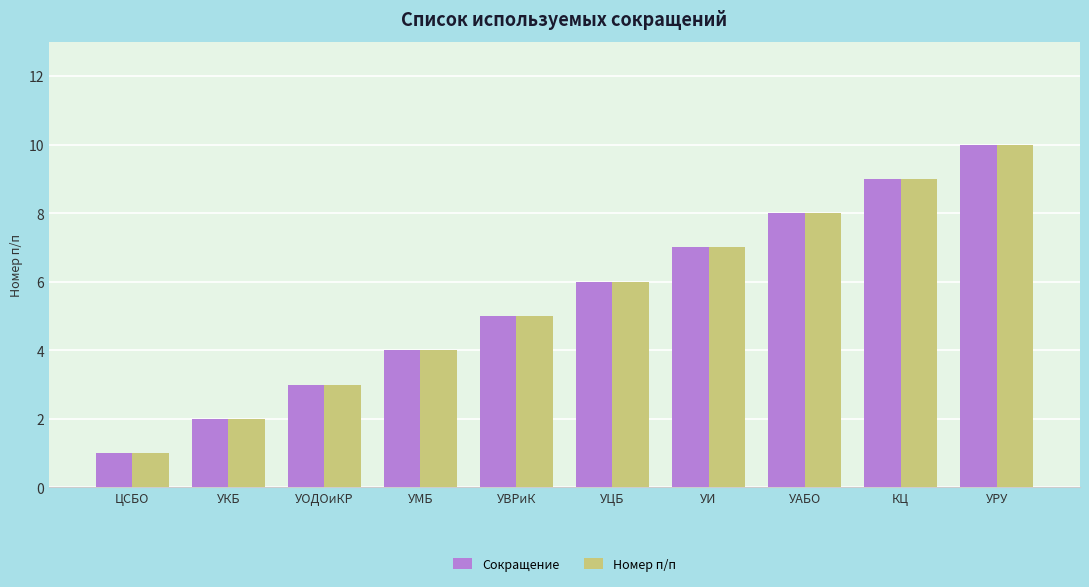

How many groups of bars are there?

10